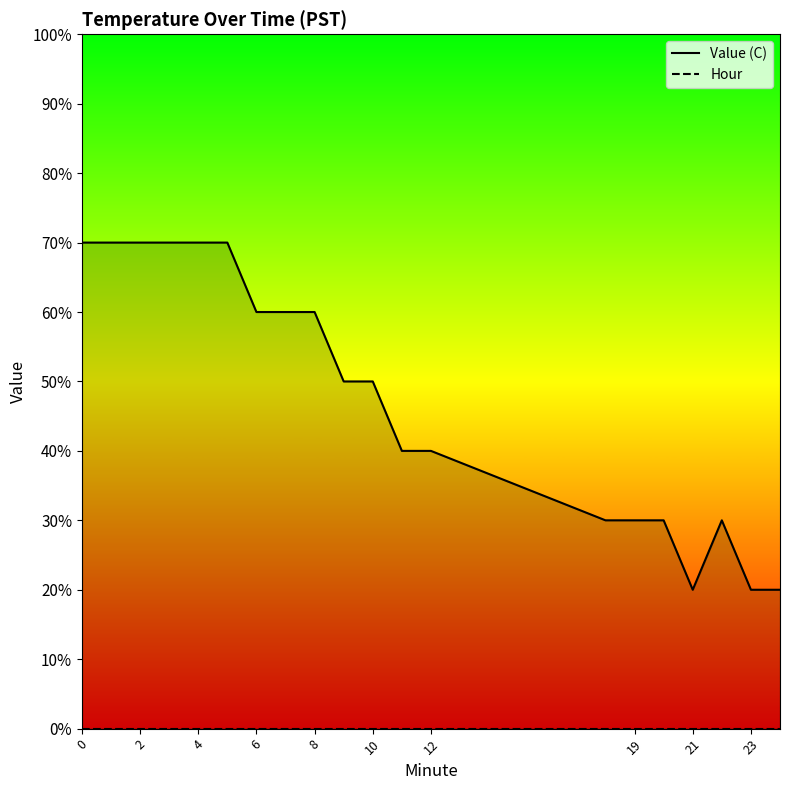

How many Value (C) values are between 0 and 1?

20